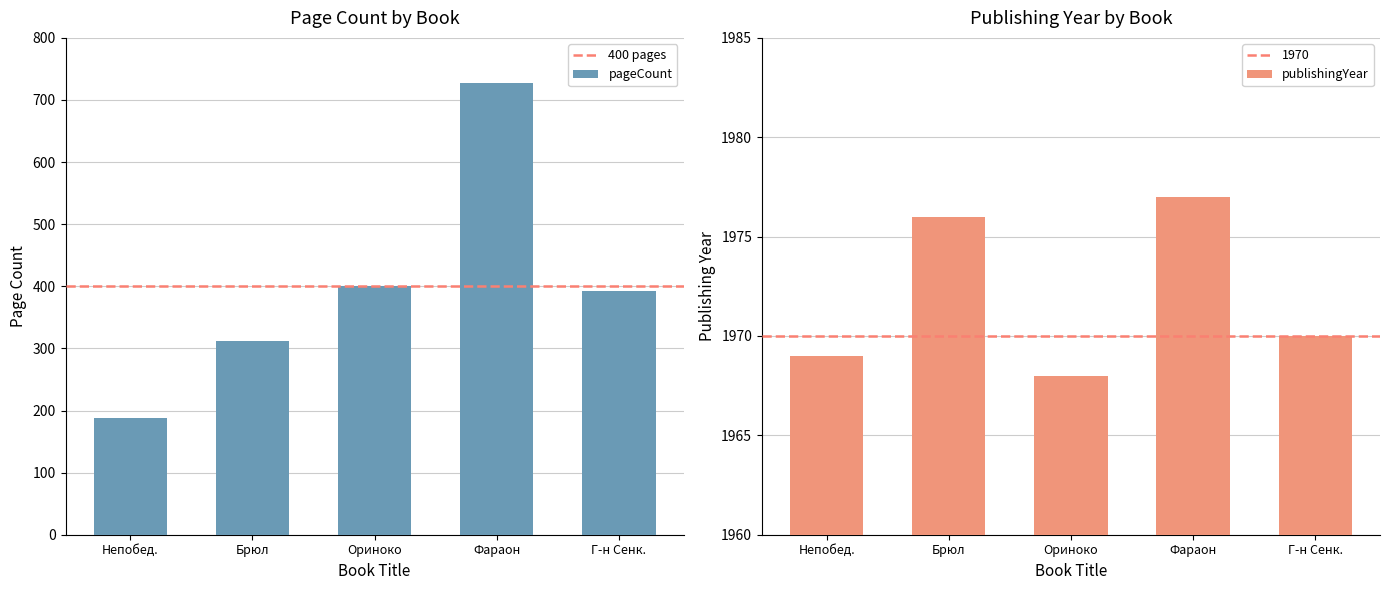

What is the difference between the maximum and minimum values in the pageCount series?

540